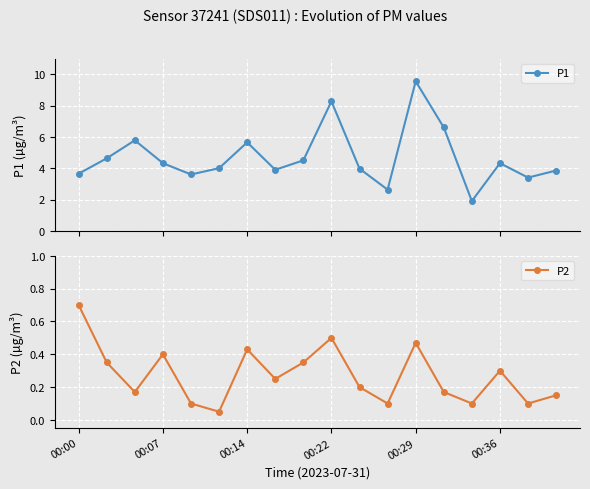

What is the maximum value for P1?

9.6